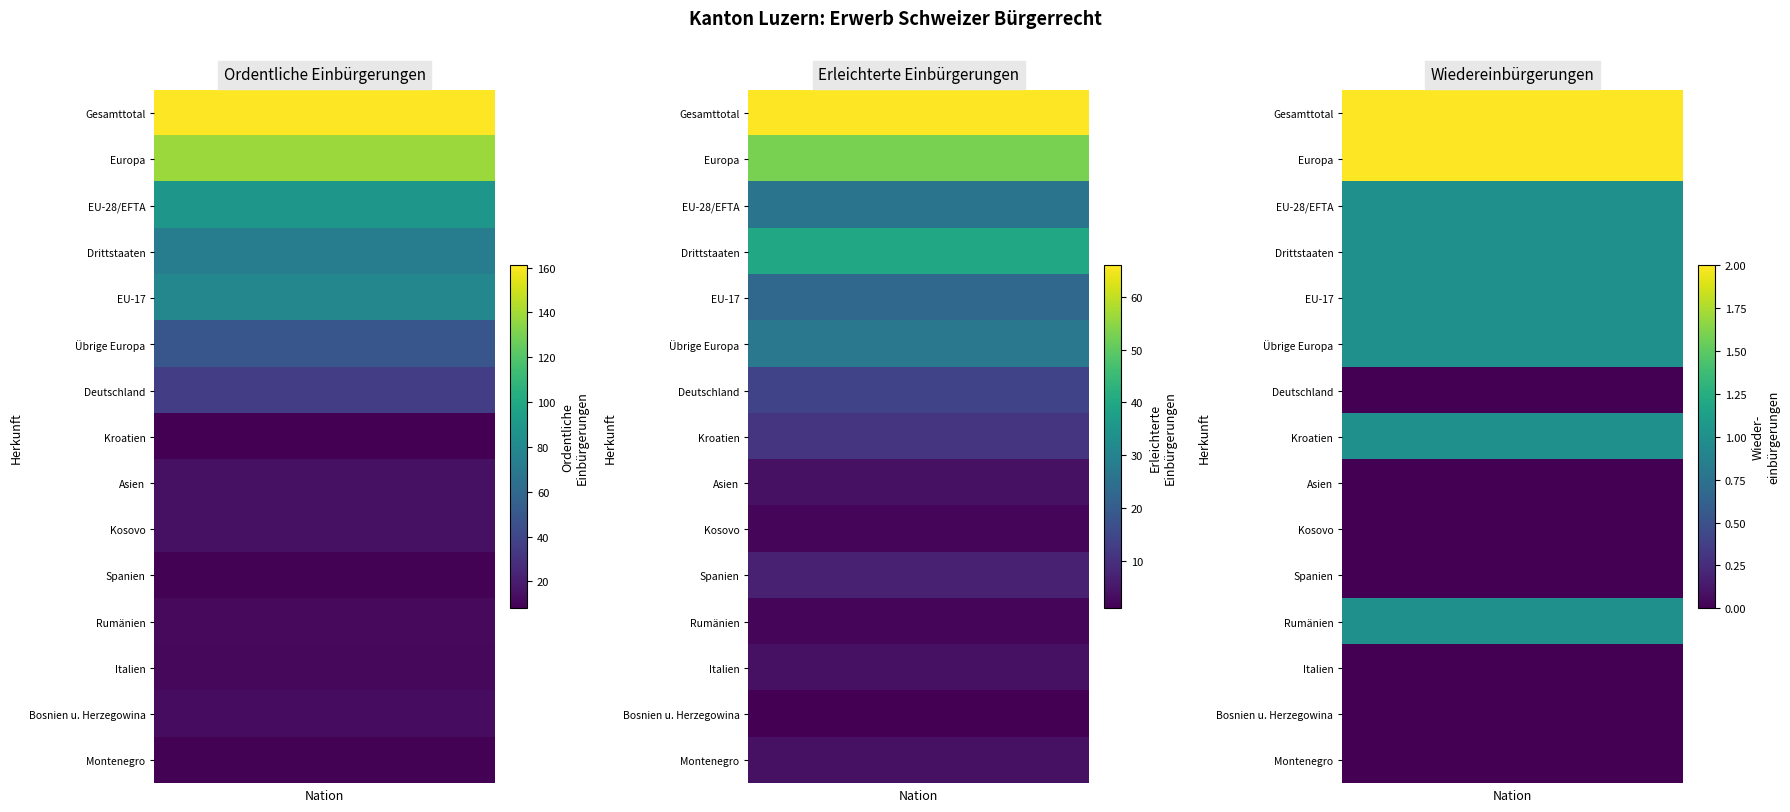

Where is Wiedereinbürgerungen nearest to the value 1?

EU-28/EFTA